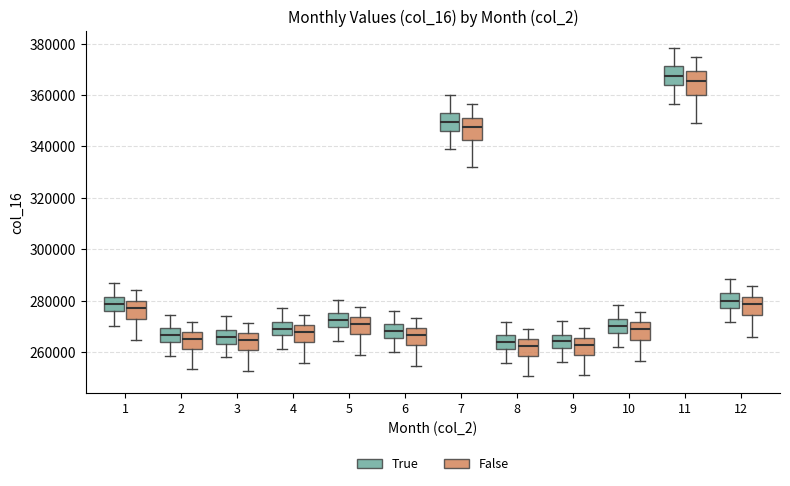

Where is the upper edge of the box for 7 (False) on the y-axis? The values are not printed on the chart, so give them approximately, as read against the axis.

352000